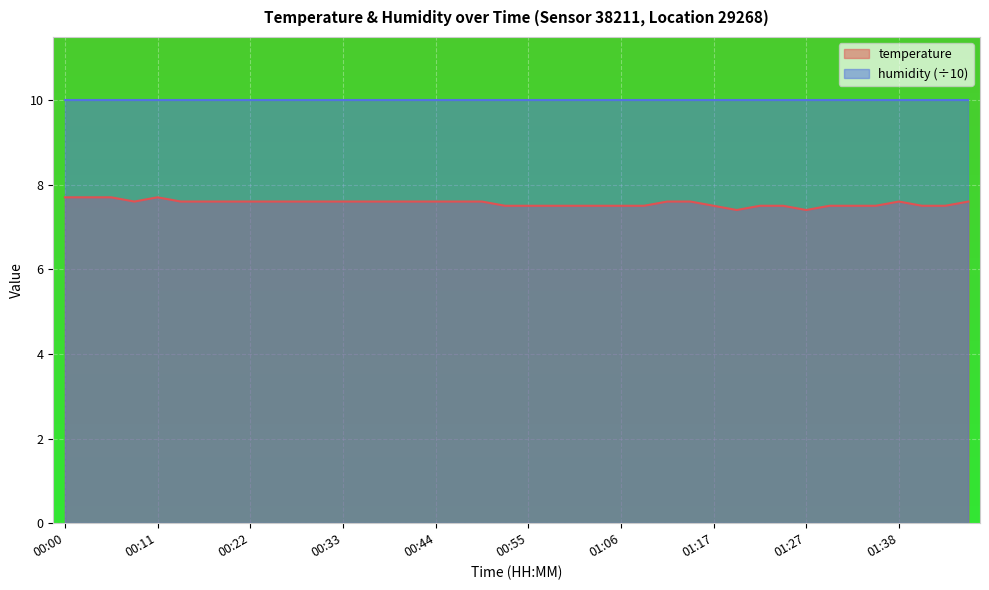

What is the ratio of the value at 00:08 to the value at 01:03?

1.0